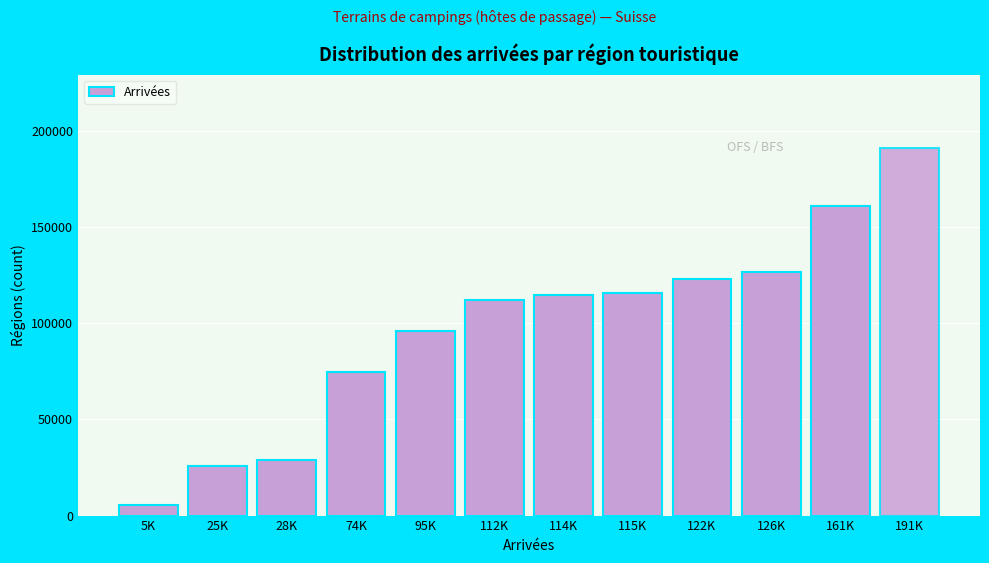

Reading right to left, extract all data points from this chart.

191K=191176.7	161K=161292.2	126K=126701.6	122K=122895.9	115K=115895.2	114K=114808.0	112K=112049.6	95K=95997.8	74K=74834.1	28K=28882.6	25K=25781.7	5K=5372.2